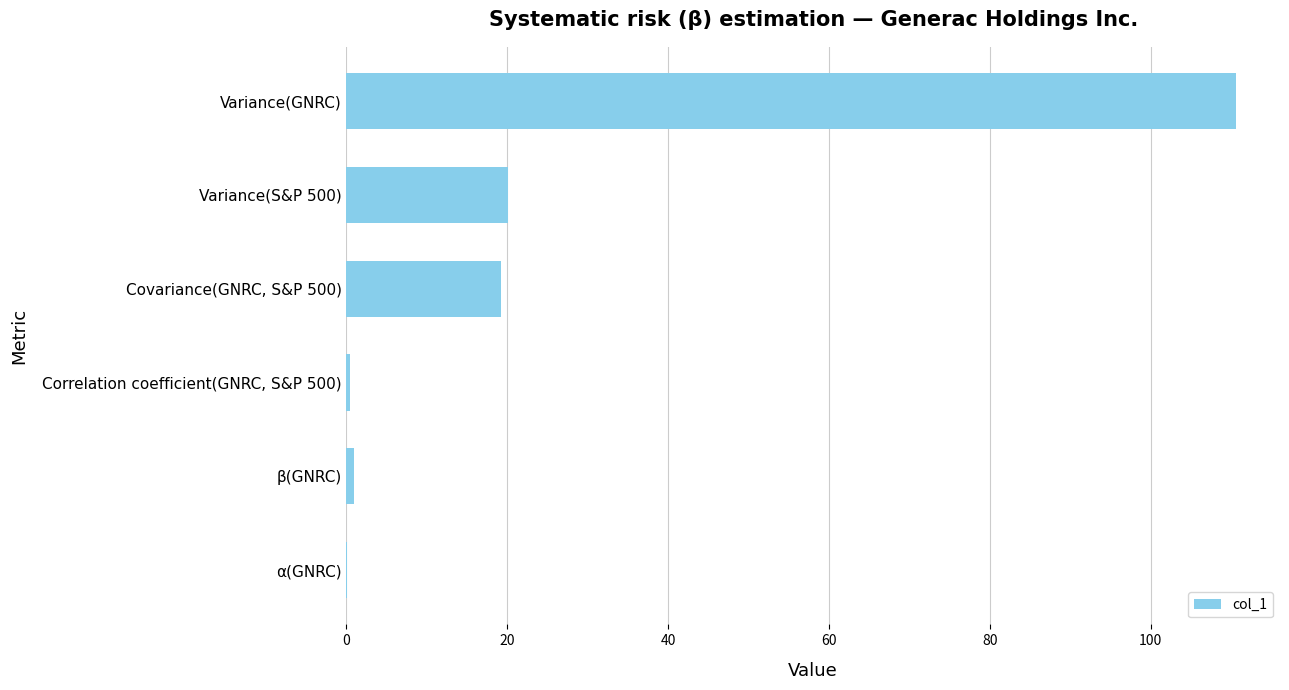

At which category does the chart reach its peak across all series?

Variance(GNRC)